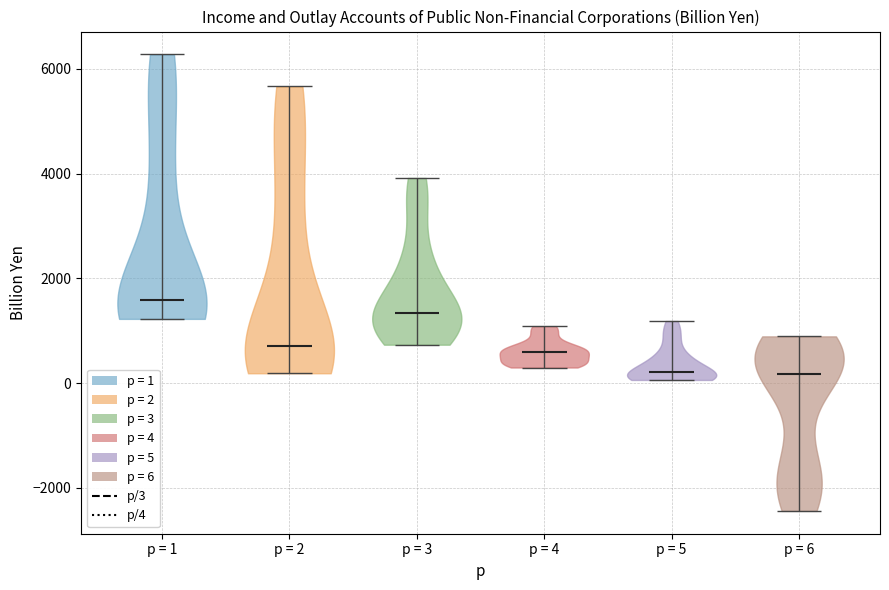

Reading left to right, read every violin against the y-axis: where its median line is, and the lowest and highest points it reaches. The values are not printed on the chart, so give them approximately, as read against the axis.

p = 1: median line 1600, lowest point 1200, highest point 6200
p = 2: median line 800, lowest point 200, highest point 5600
p = 3: median line 1400, lowest point 800, highest point 4000
p = 4: median line 600, lowest point 200, highest point 1000
p = 5: median line 200, lowest point 0, highest point 1200
p = 6: median line 200, lowest point -2400, highest point 800